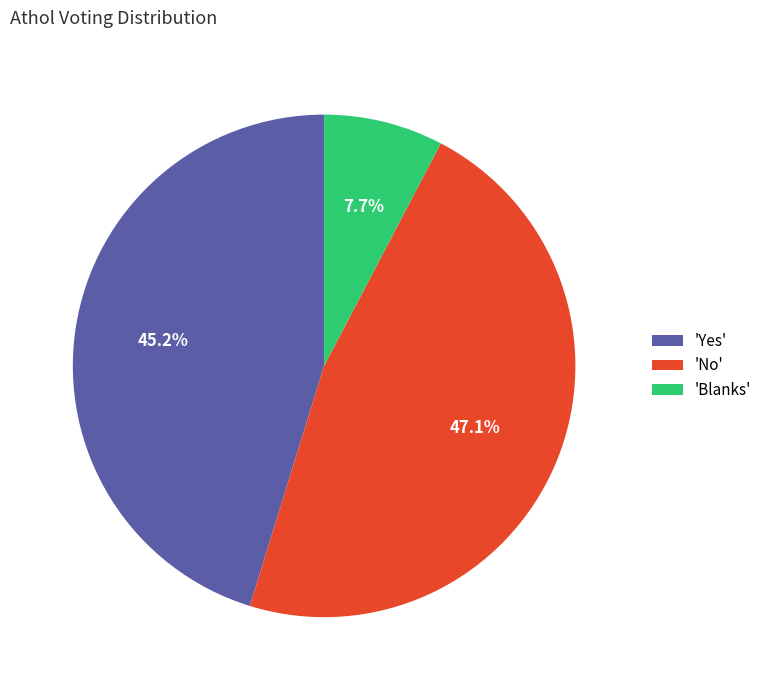

Combined, what portion of the pie is 'No' and 'Yes'?

92.3%